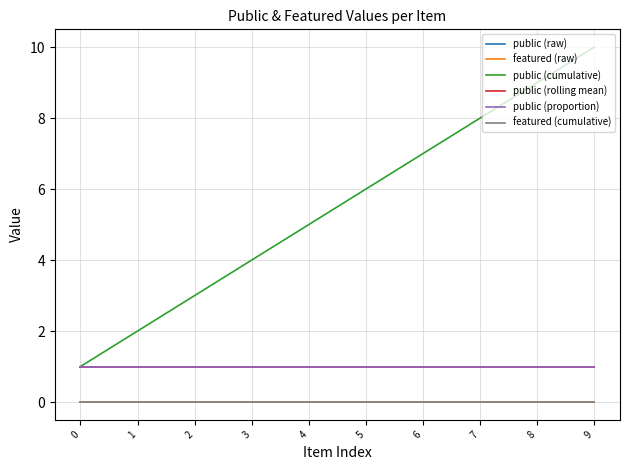

Is this an area chart (filled region under the line)?

No